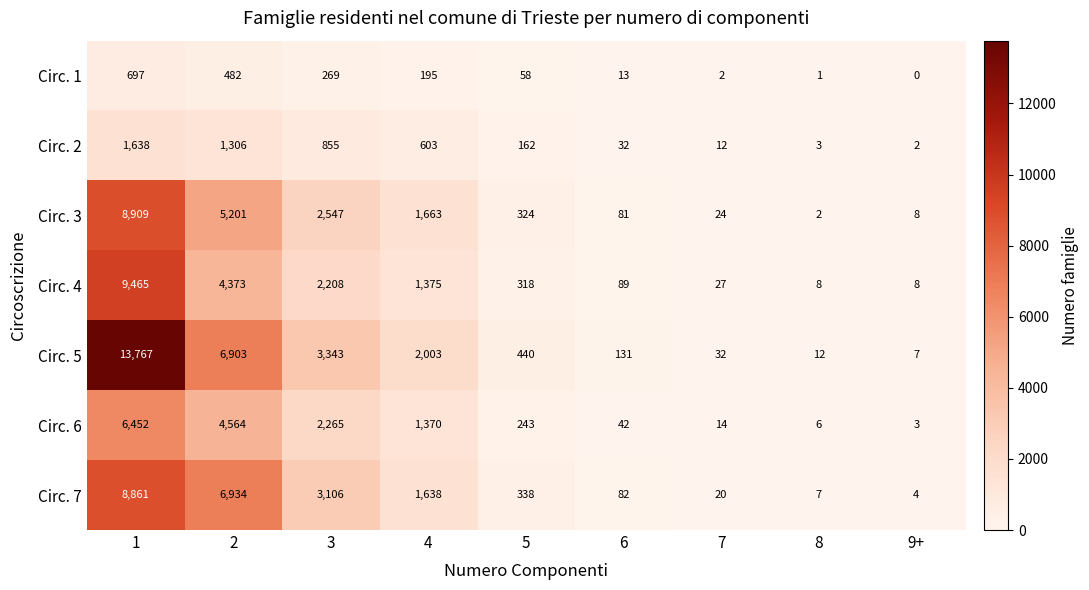

True or false: Circ. 7 has a value of 20 at 7.

True